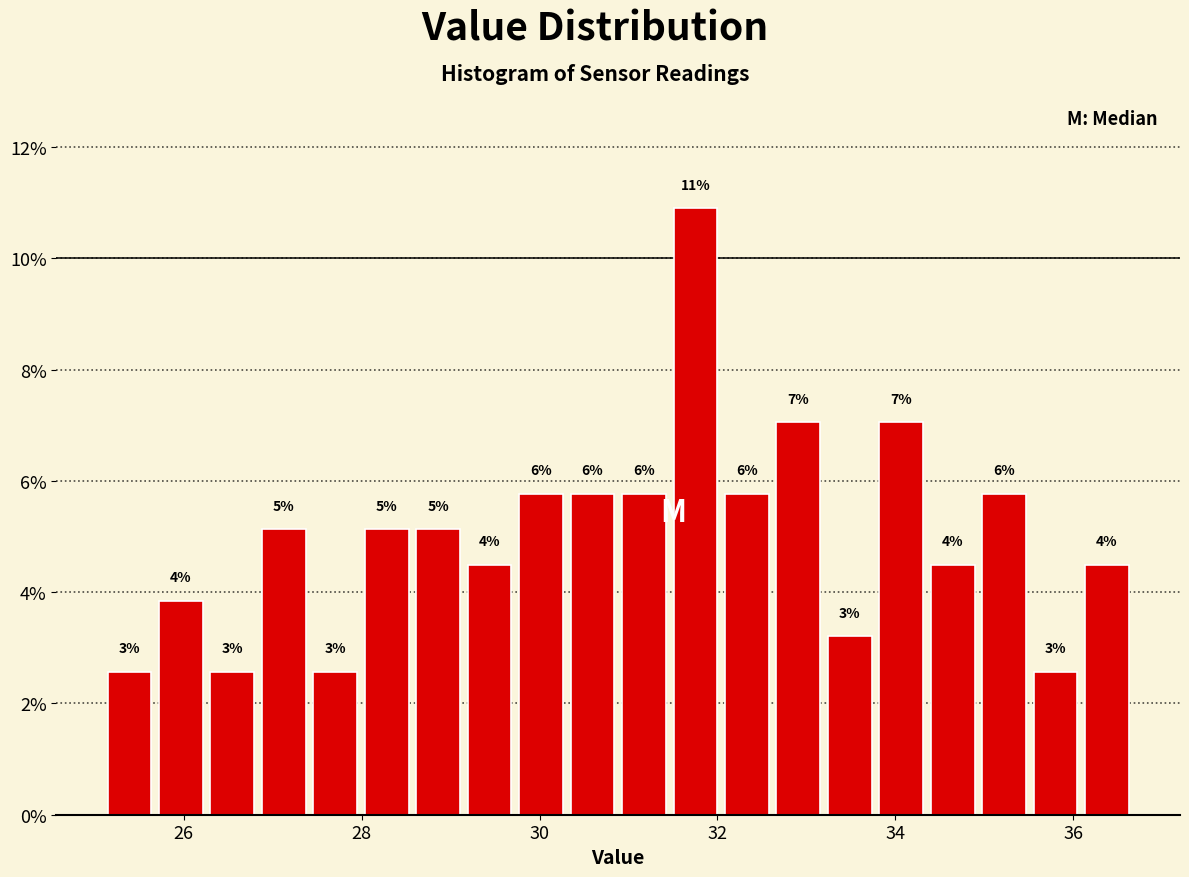

Around what value on the x-axis is the tallest bar? Give the approximate position of its centre, as read against the axis.

31.8